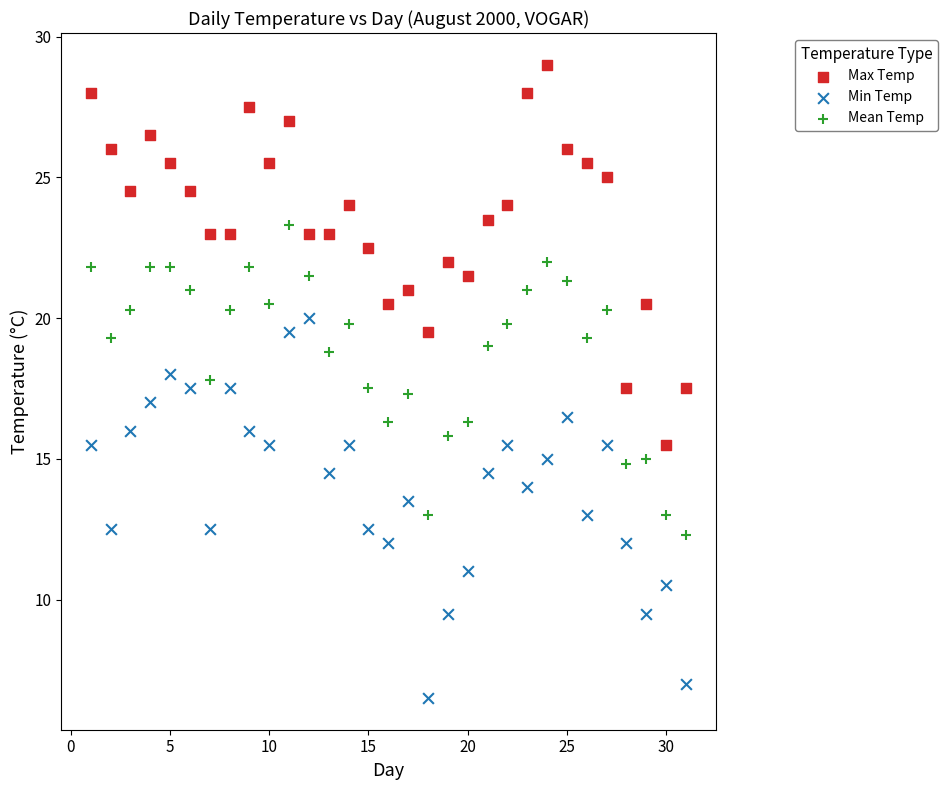

Which series contains the highest Y value?

Max Temp